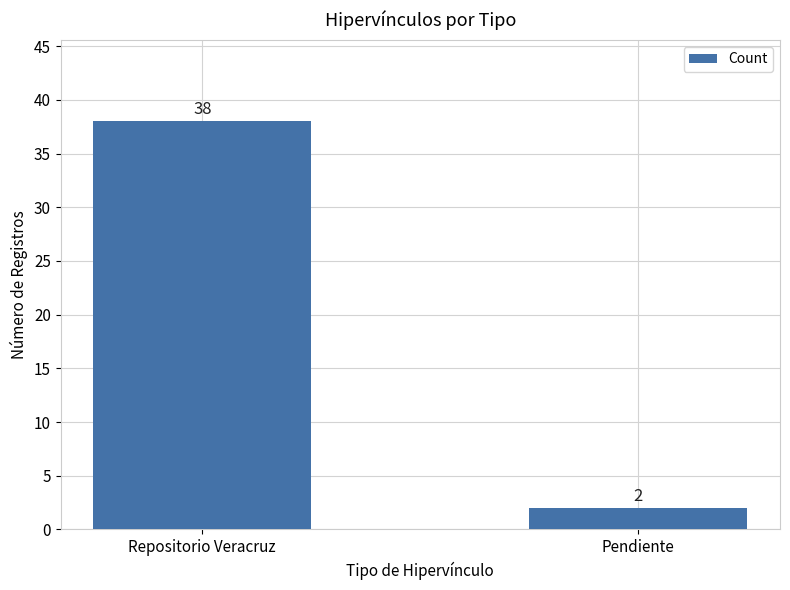

What is the difference between the maximum and minimum values?

36